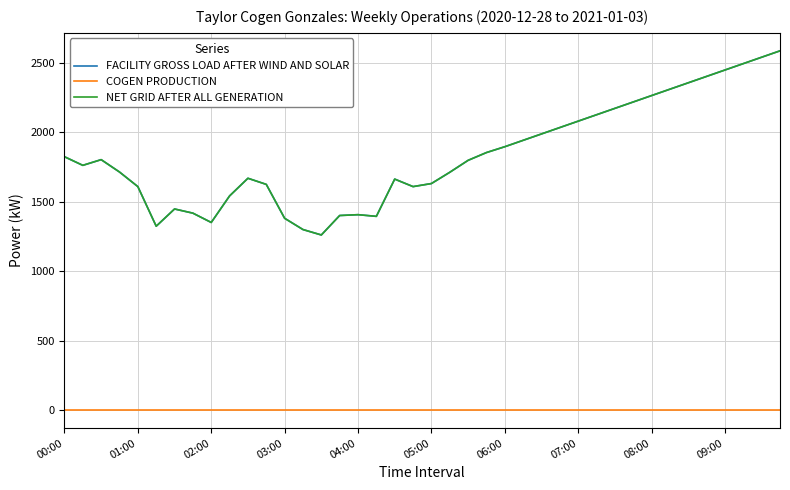

At which label is COGEN PRODUCTION closest to 0?

00:00